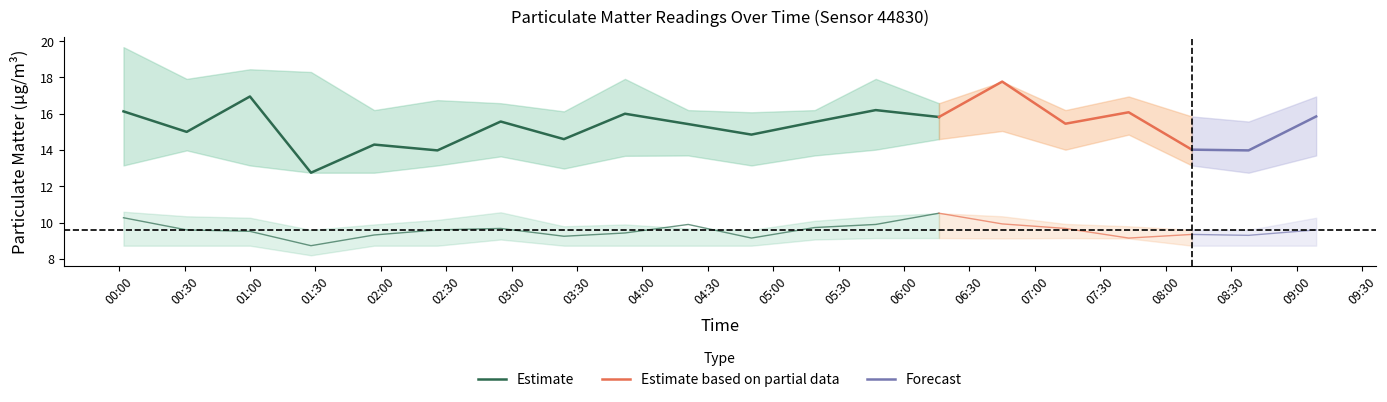

The P1 series shows 16.9 at 01:00. True or false?

True